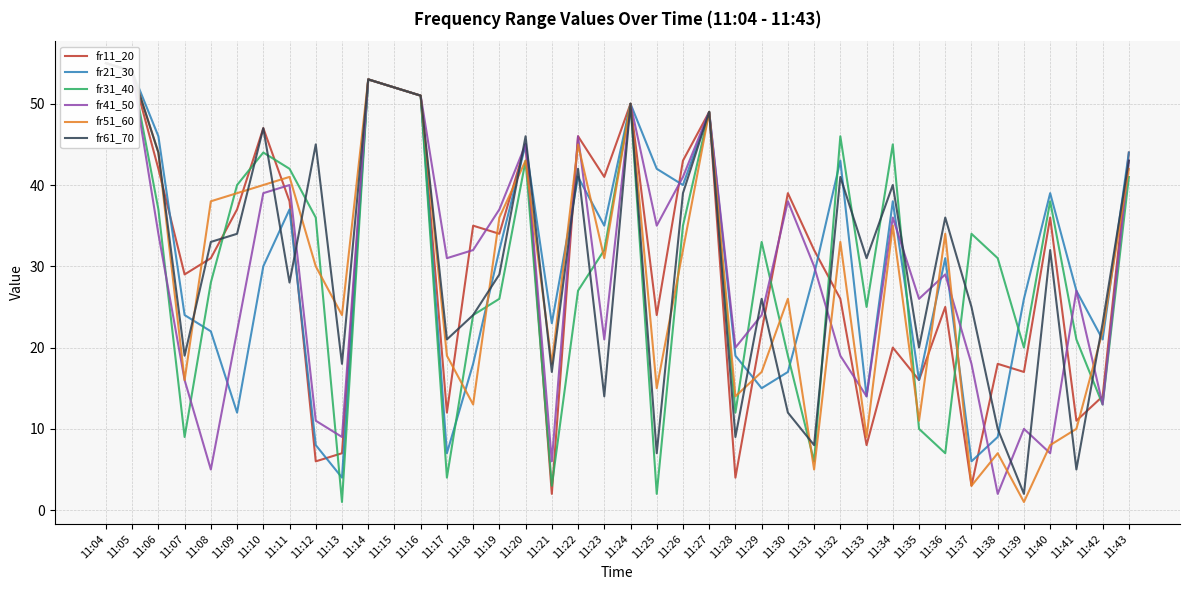

Rank the series by their maximum value, from highest to lowest.

fr11_20, fr21_30, fr31_40, fr41_50, fr51_60, fr61_70